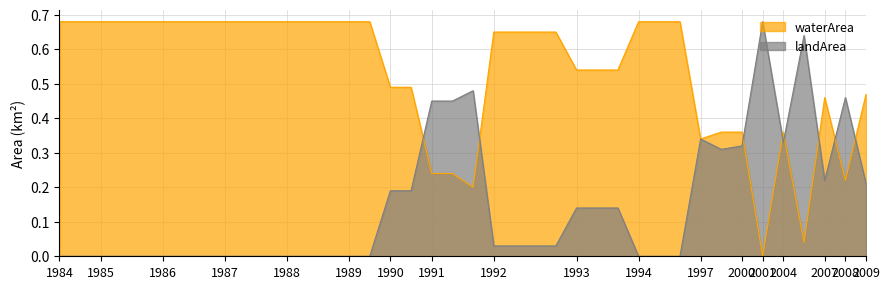

What is the sum of the landArea values at 1985_03 and 2009_05?

0.2